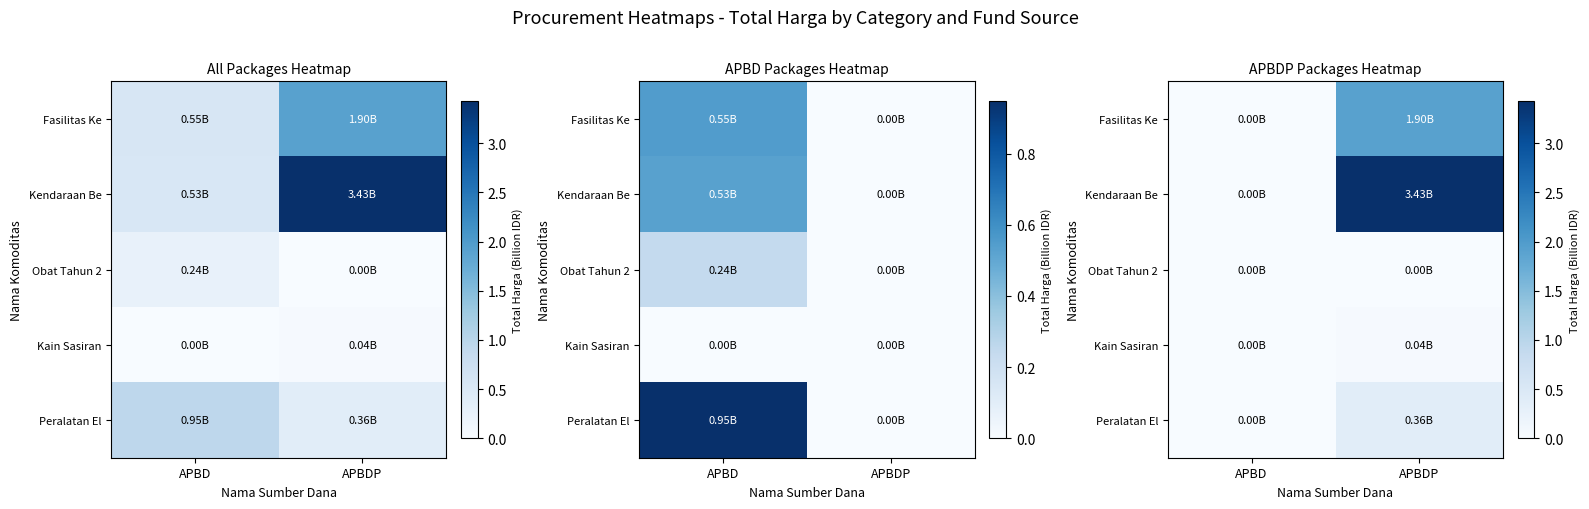

At how many categories does at least one series exceed 2?

1